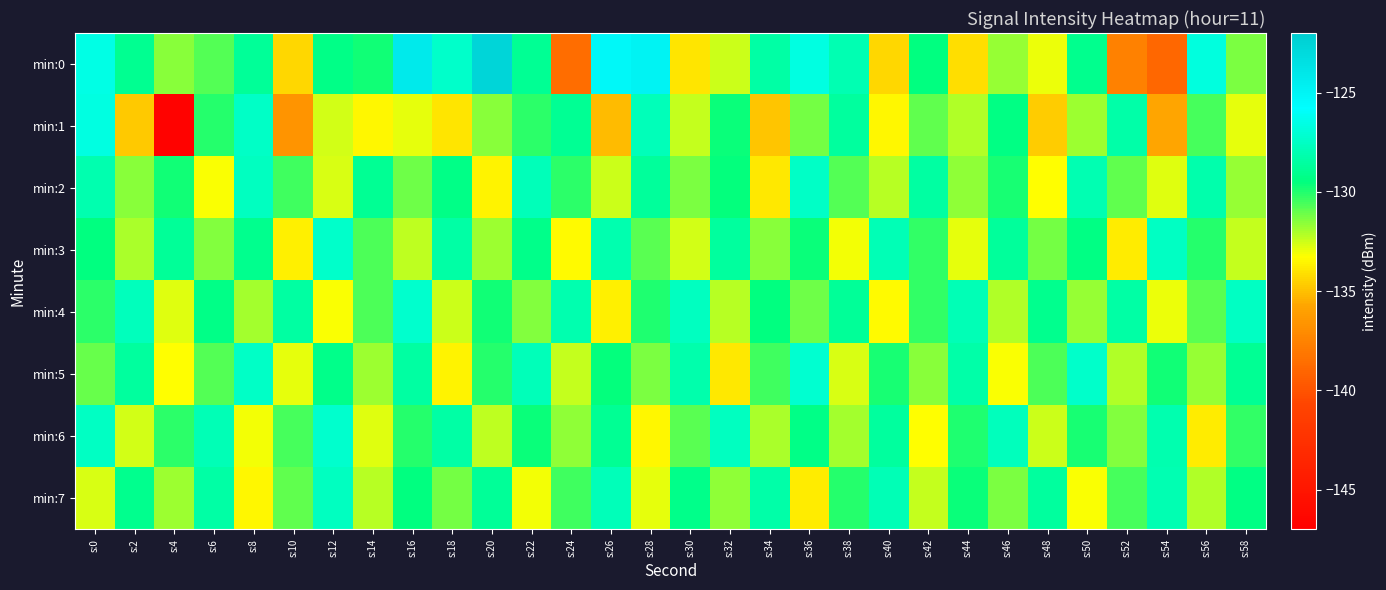

What is the difference between the highest and lowest values at s:54?

11.4